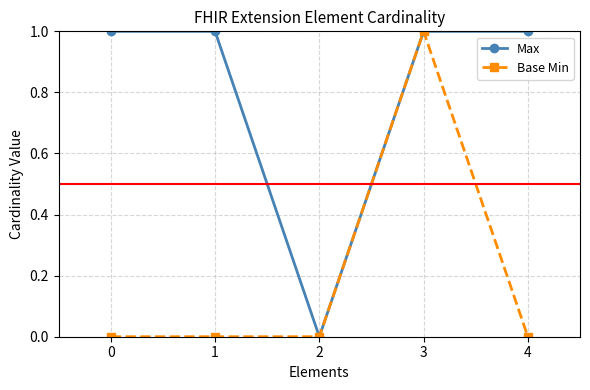

True or false: Base Min has a value of 0 at 0.

True